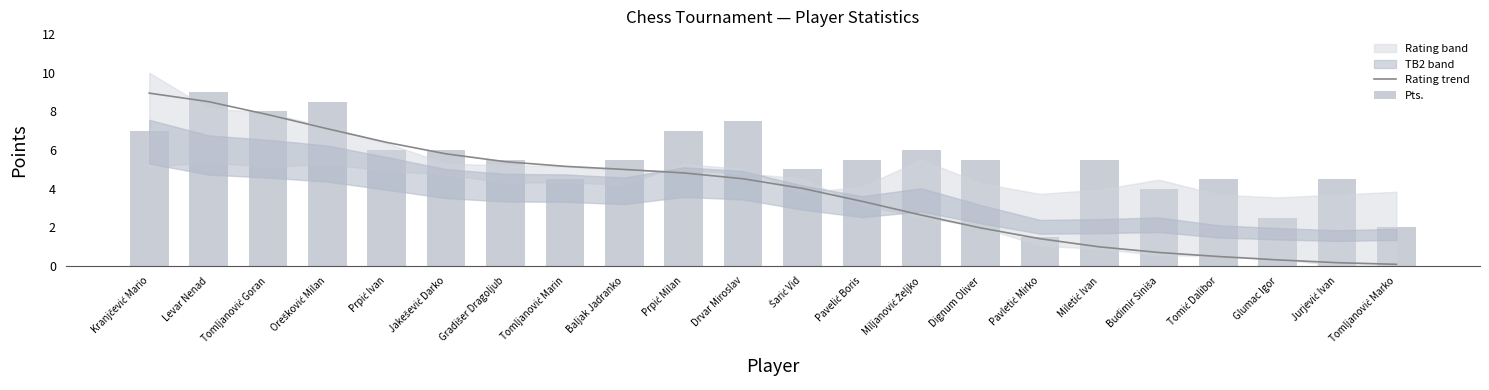

Does the chart contain any negative values?

No